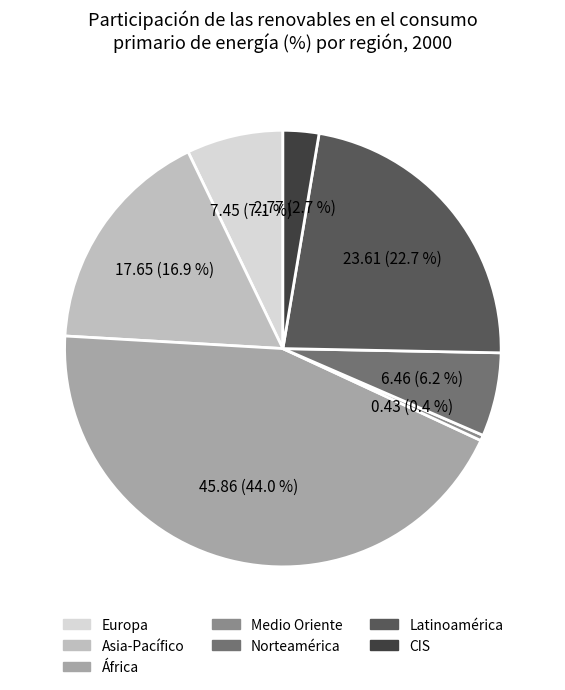

How many slices are in this pie chart?

7